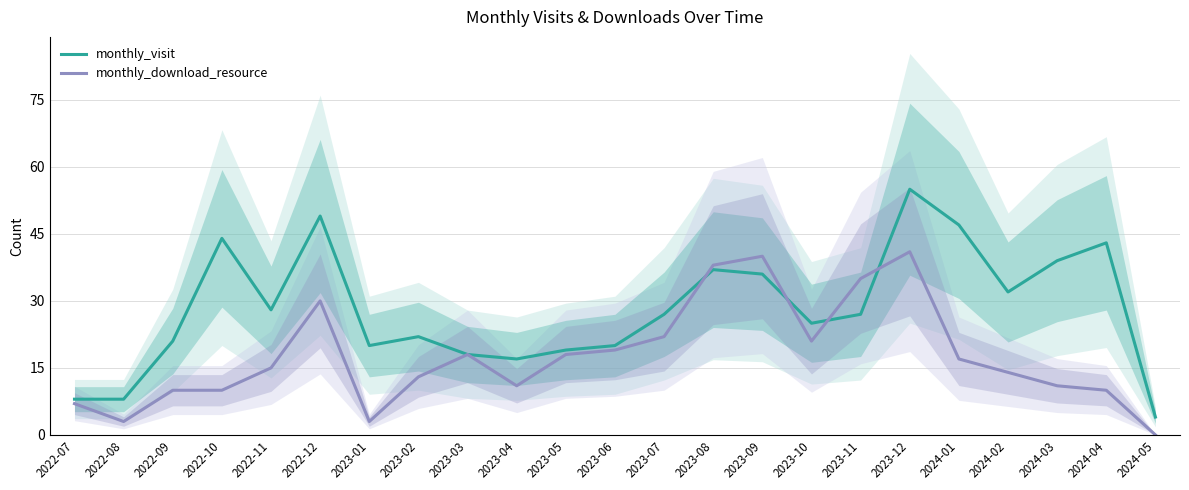

Where is monthly_download_resource nearest to the value 20?

2023-06